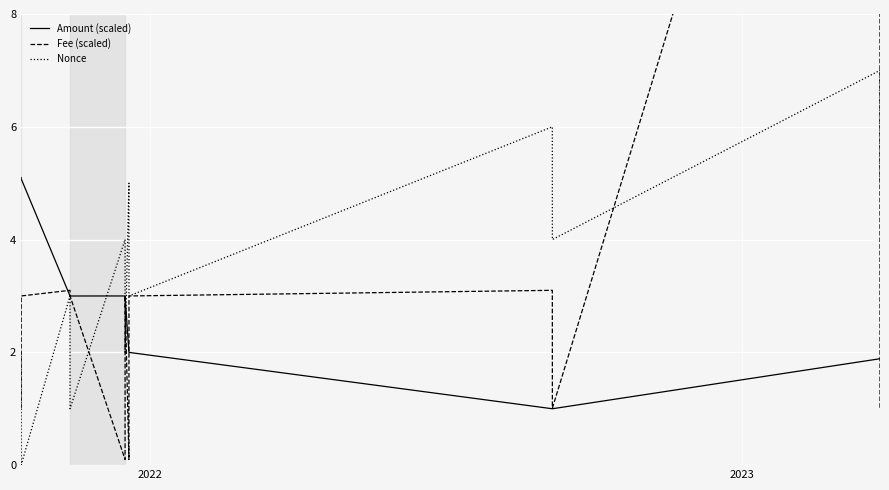

How many intersections are there between Fee (scaled) and Amount (scaled)?

6